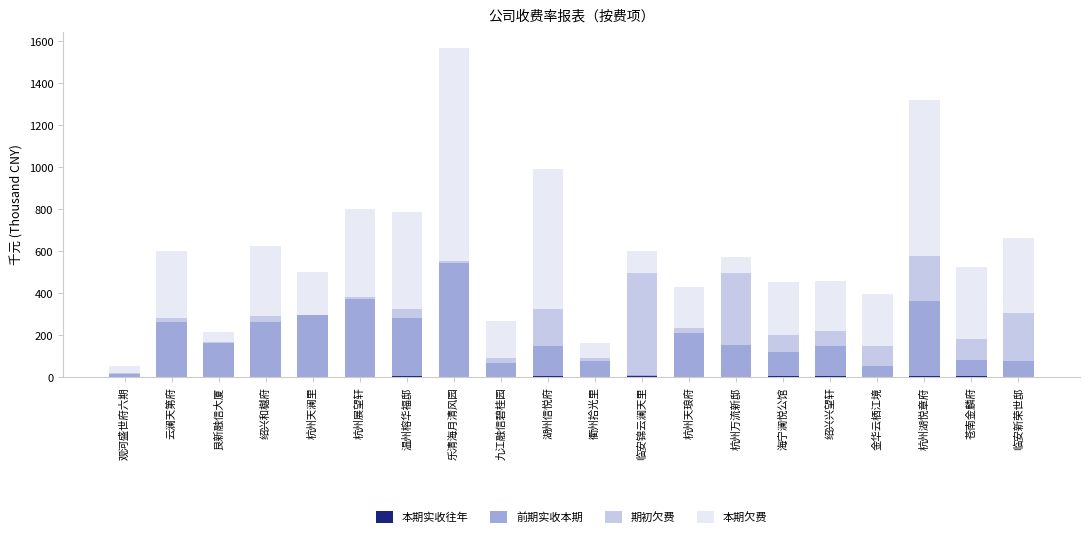

How many distinct data groups are displayed?

4